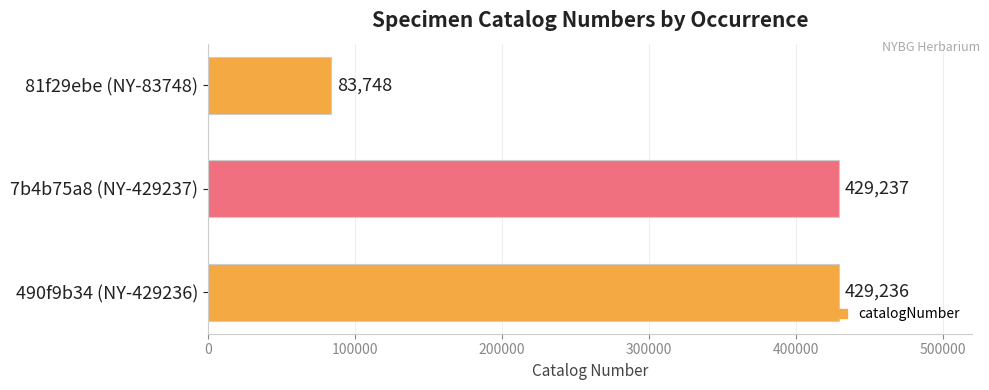

What is the difference between the second highest and minimum values?

345488